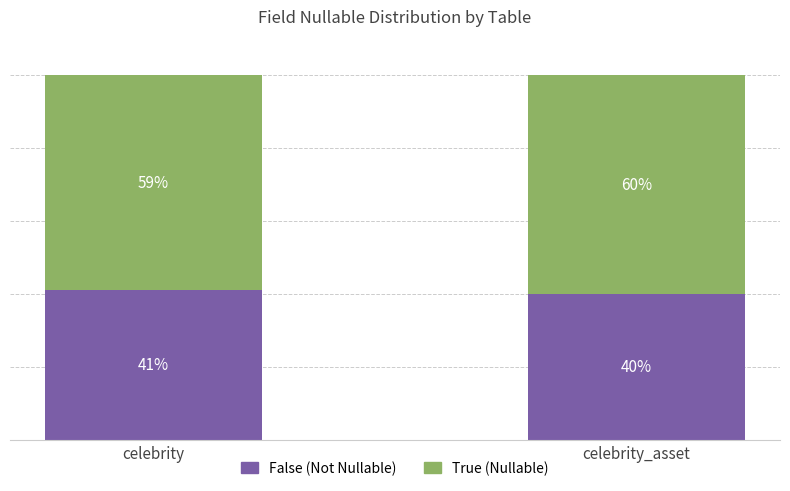

Where does the False (Not Nullable) series first go above 41?

celebrity